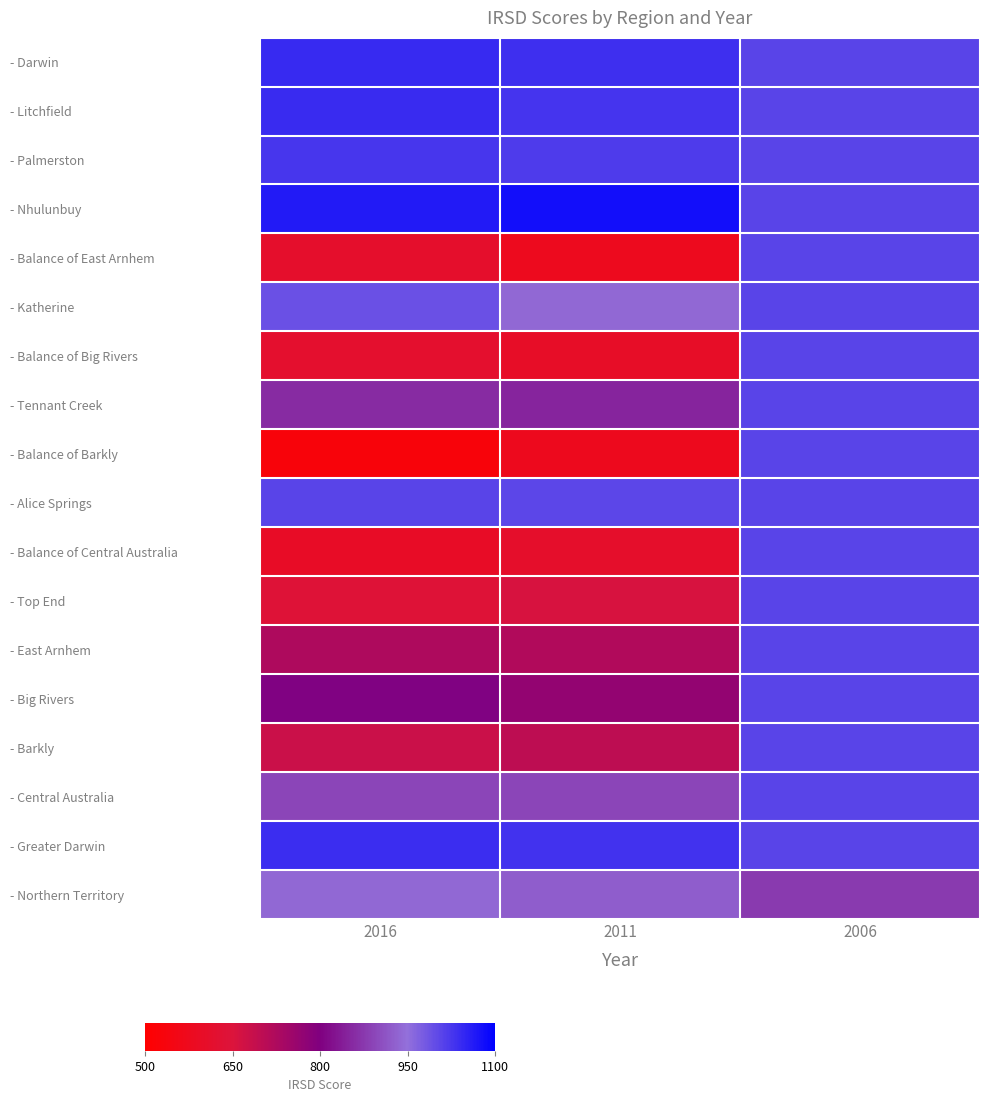

What is the total value across all series at 2016?

1016.0